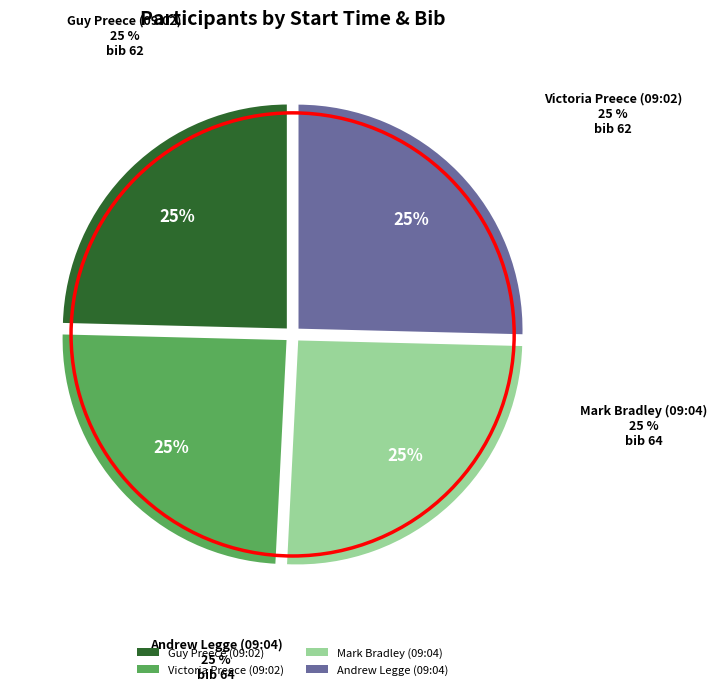

Does Andrew Legge (09:04) account for over 50% of the chart?

No